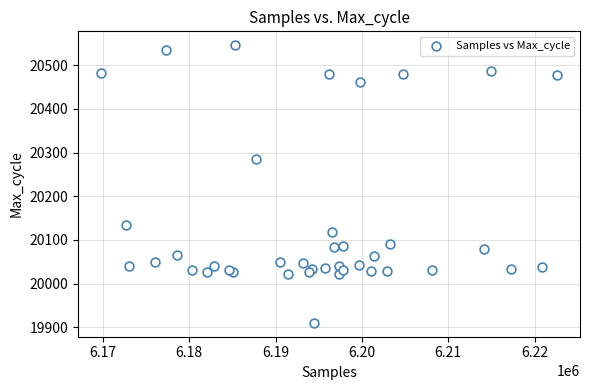

What Y value in the scatter plot is closest to 20228?

20285